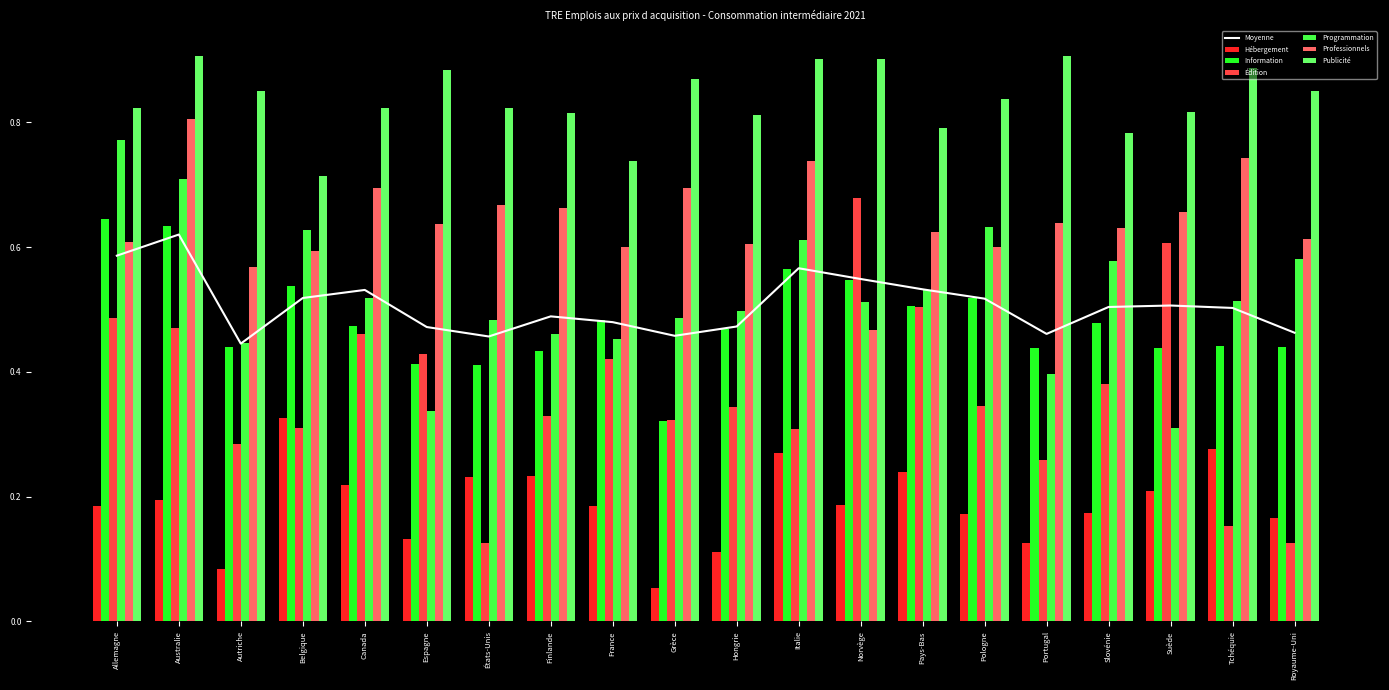

Between États-Unis and Royaume-Uni, which series saw the biggest shift?

Programmation